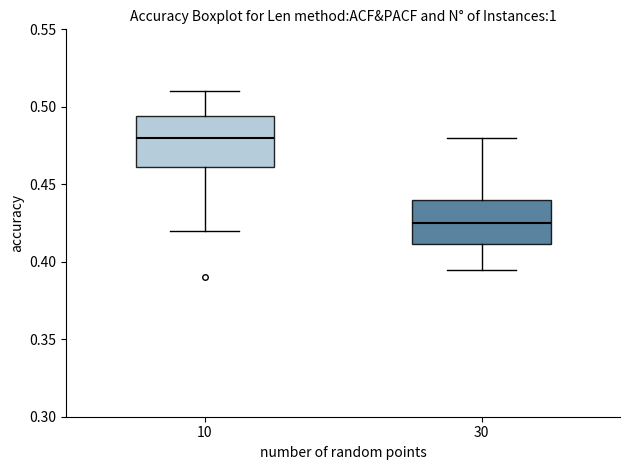

Where is the lower edge of the box at x = 10 on the y-axis? The values are not printed on the chart, so give them approximately, as read against the axis.

0.460